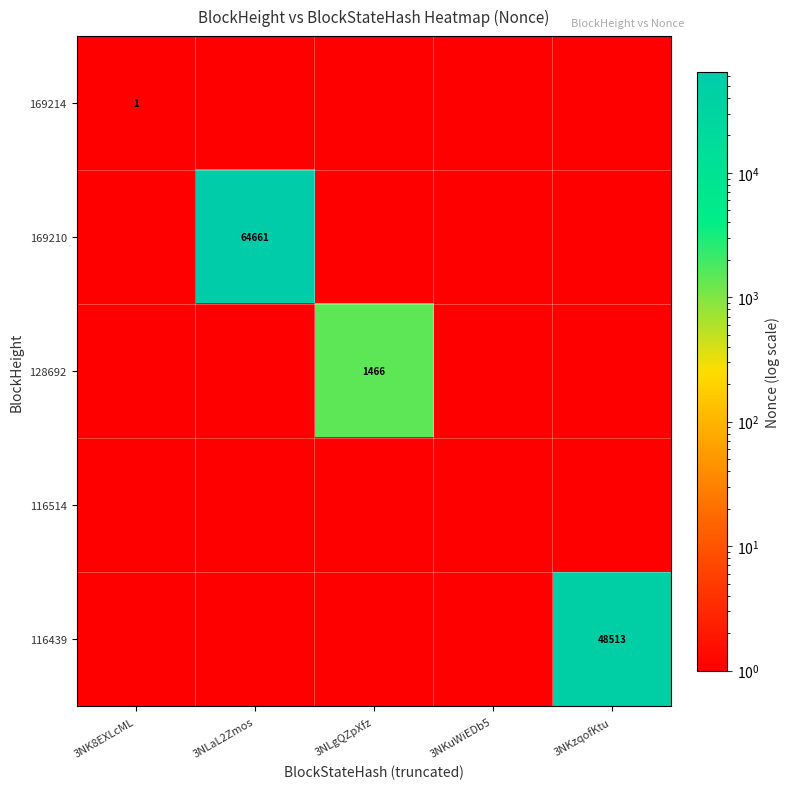

Is it true that 116439 equals 69760 at 3NKzqofKtu?

False